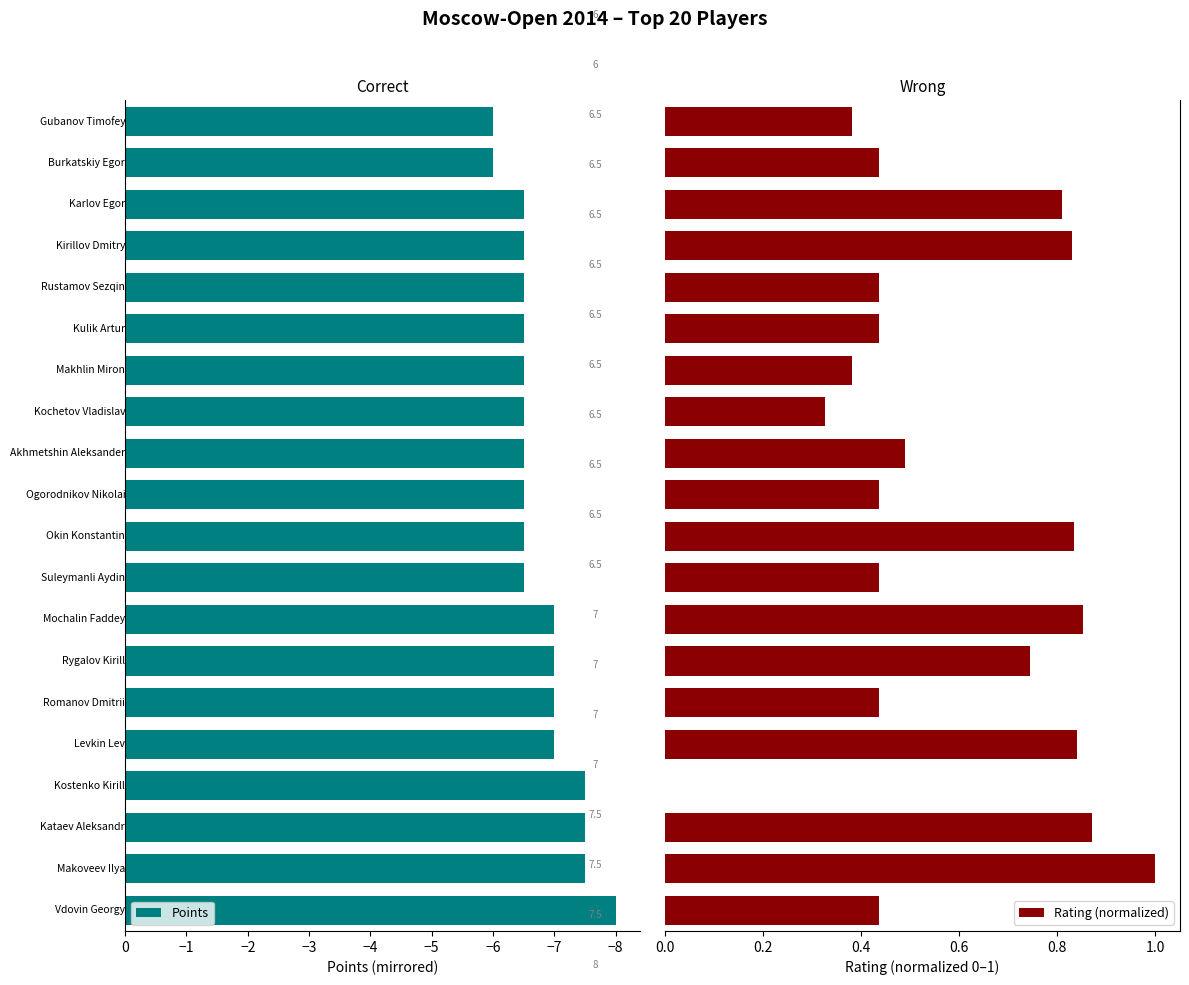

At 16, list the series in order from largest to smallest.

Rating (normalized), Points